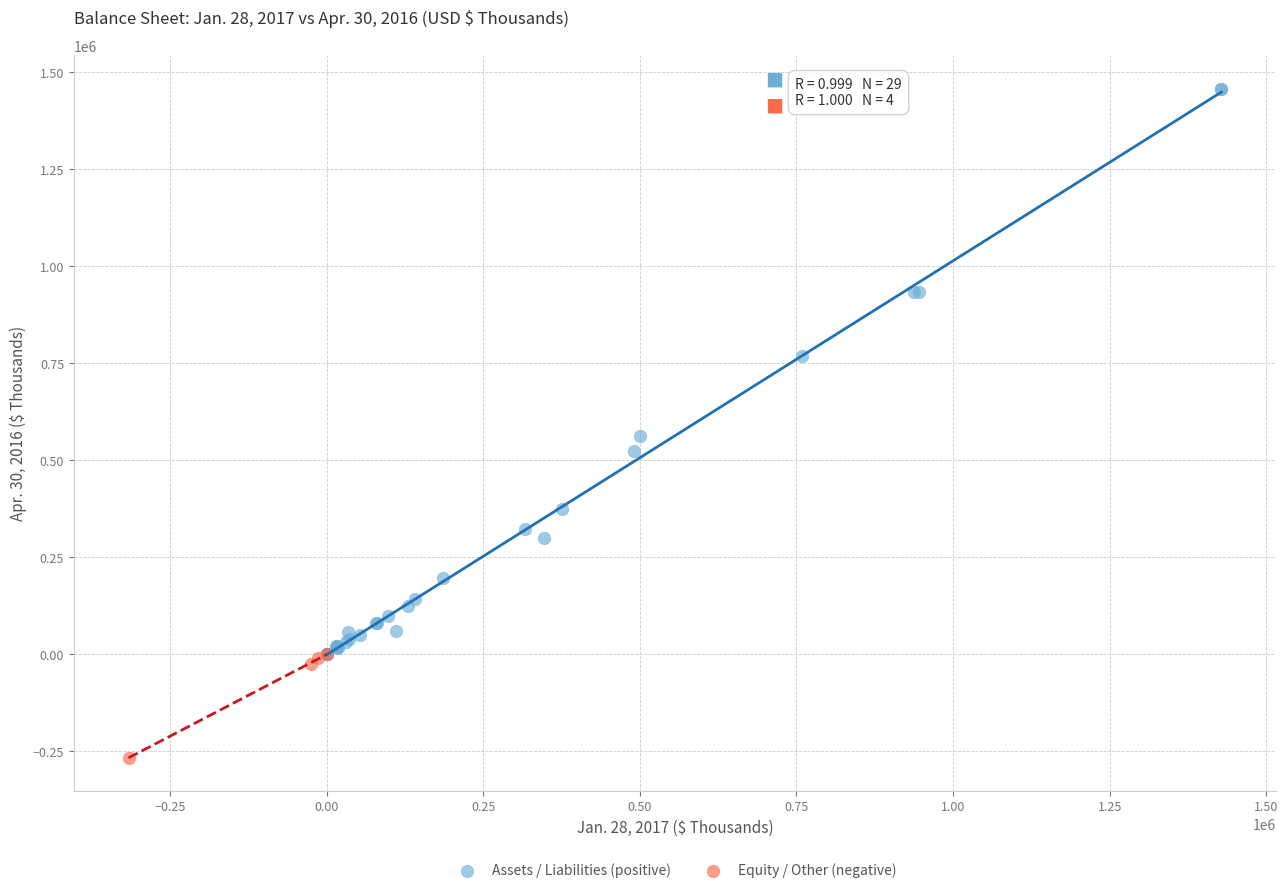

What are all the series names shown in the legend?

Assets / Liabilities (positive), Equity / Other (negative)